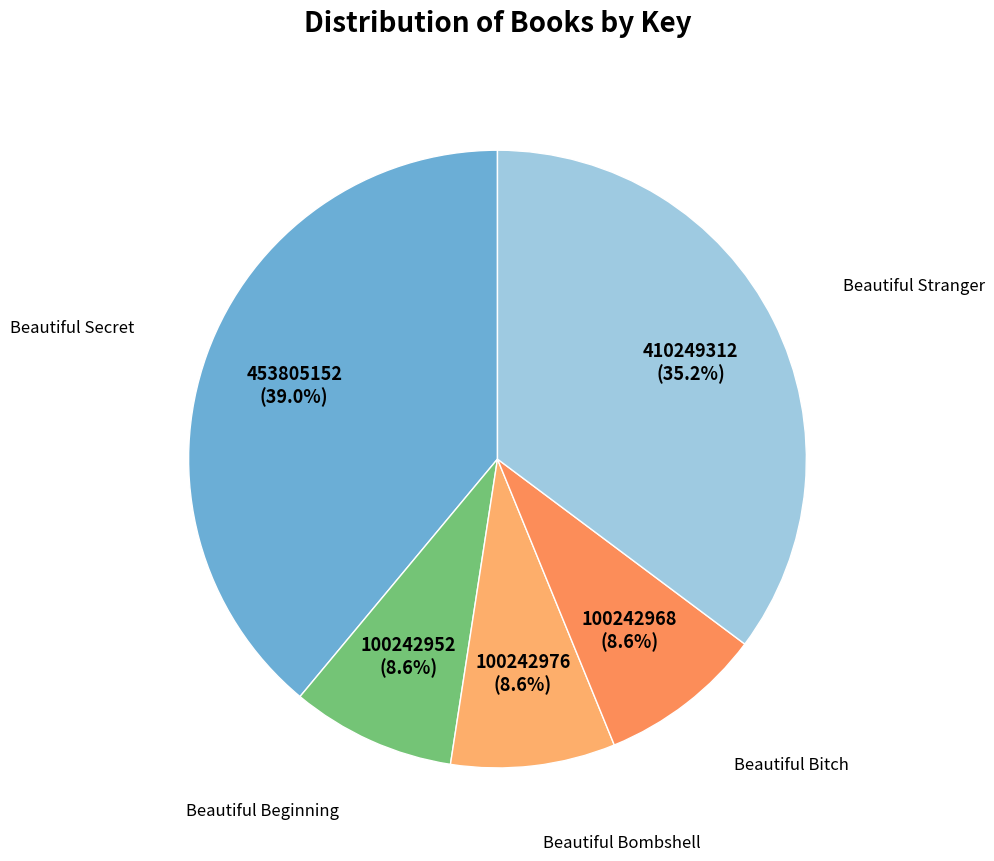

Count the number of slices in the pie.

5